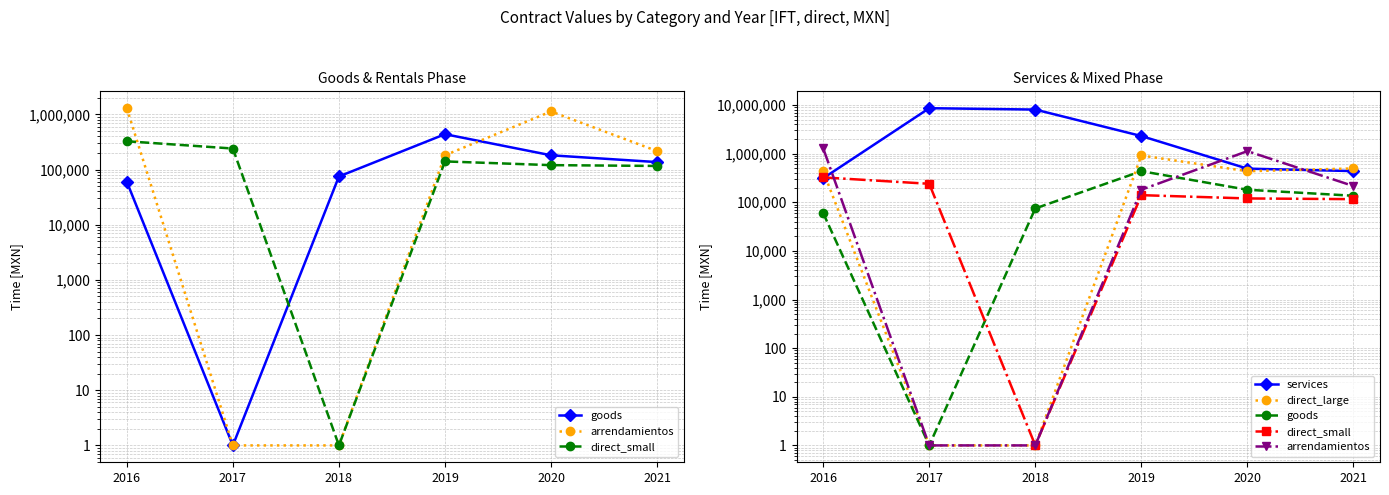

Does the chart have visible grid lines?

Yes